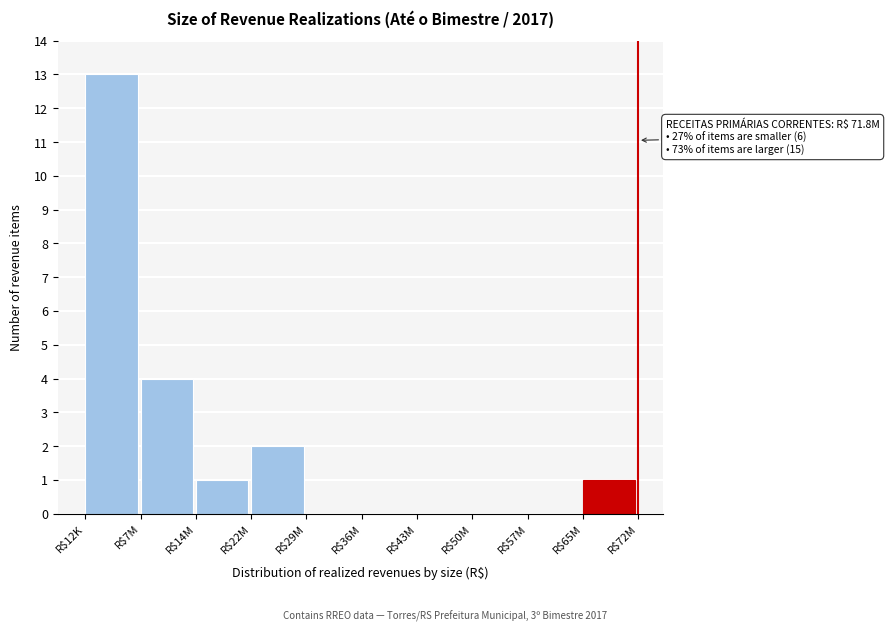

True or false: the data shows 0 at R$43M.

True